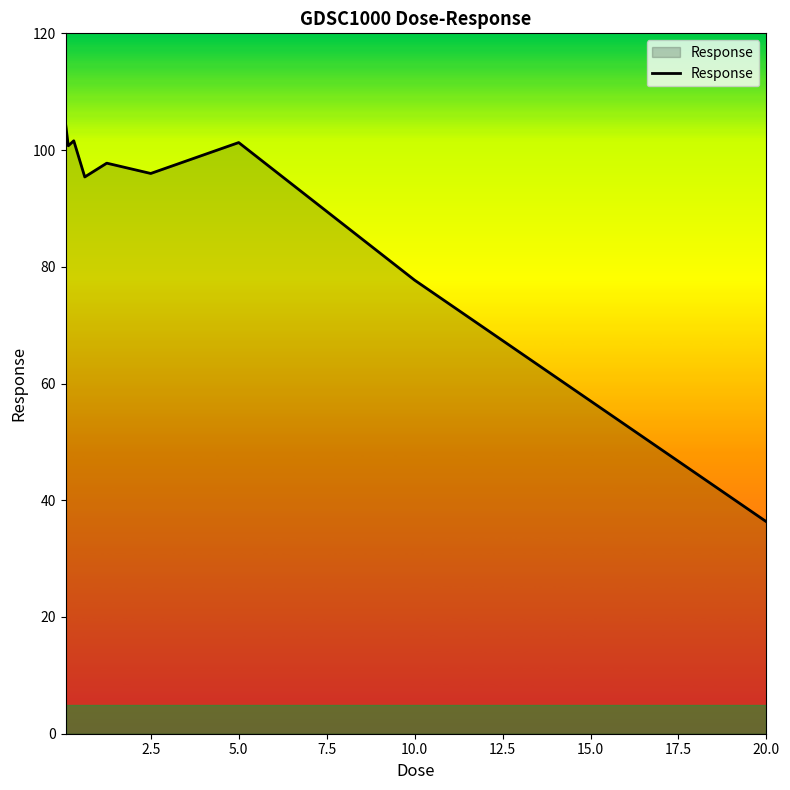

What is the difference between the maximum and minimum values?

68.3